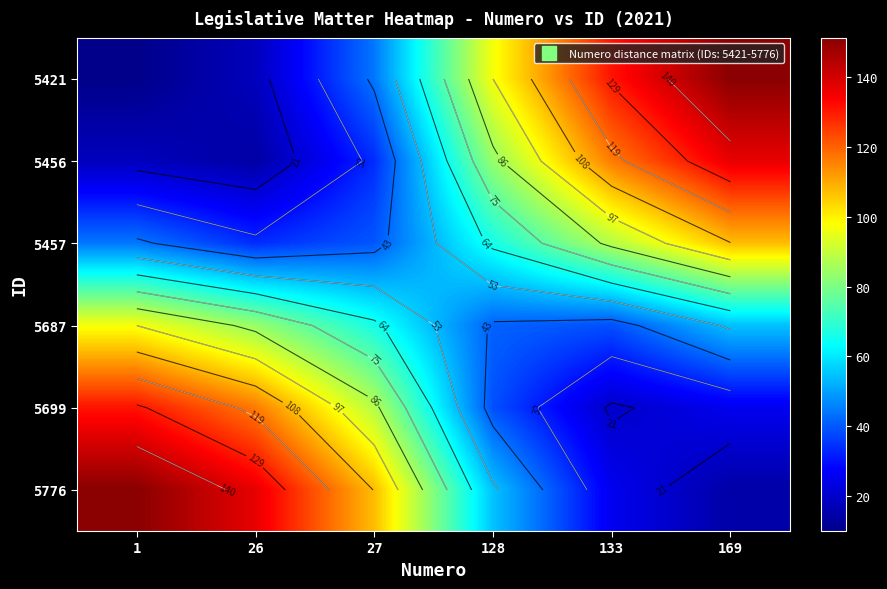

At which label does 5687 reach its peak?

1